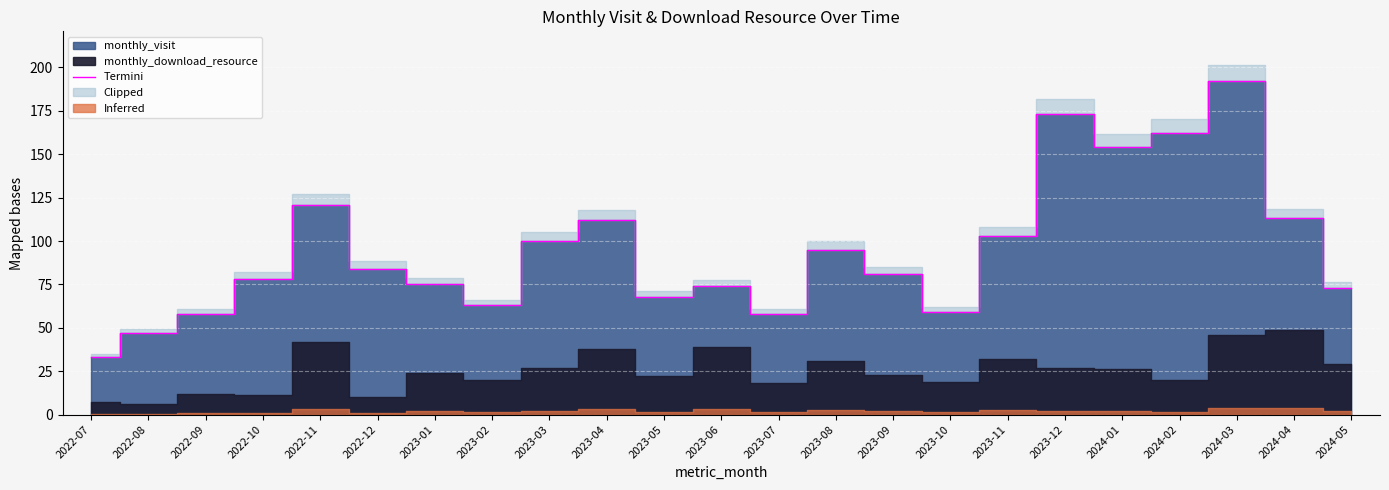

What is the difference between the second highest and second lowest values?

126